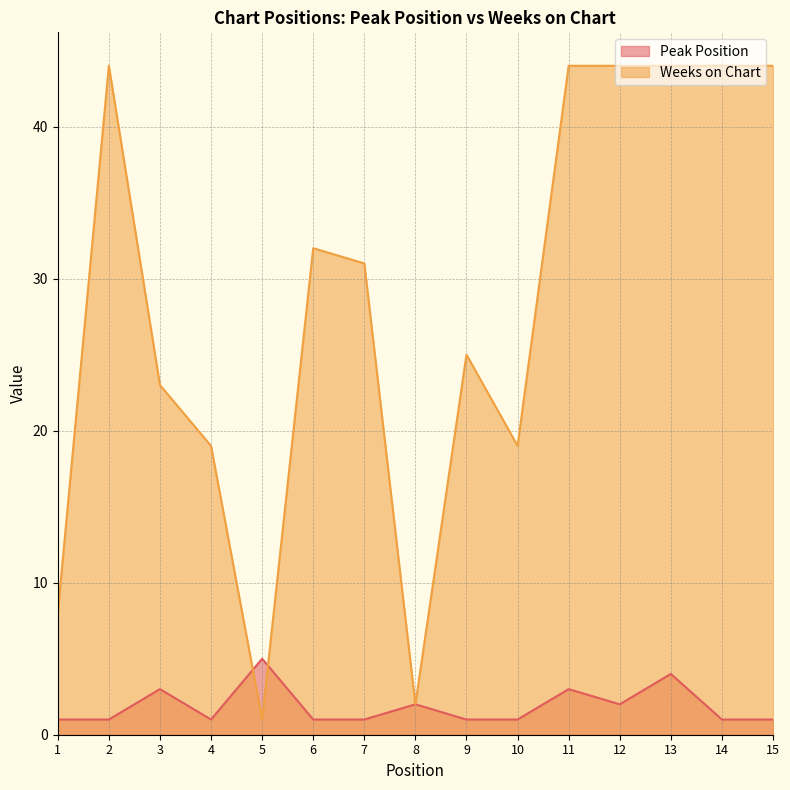

What is the difference between the Weeks on Chart values at 6 and 1?

24